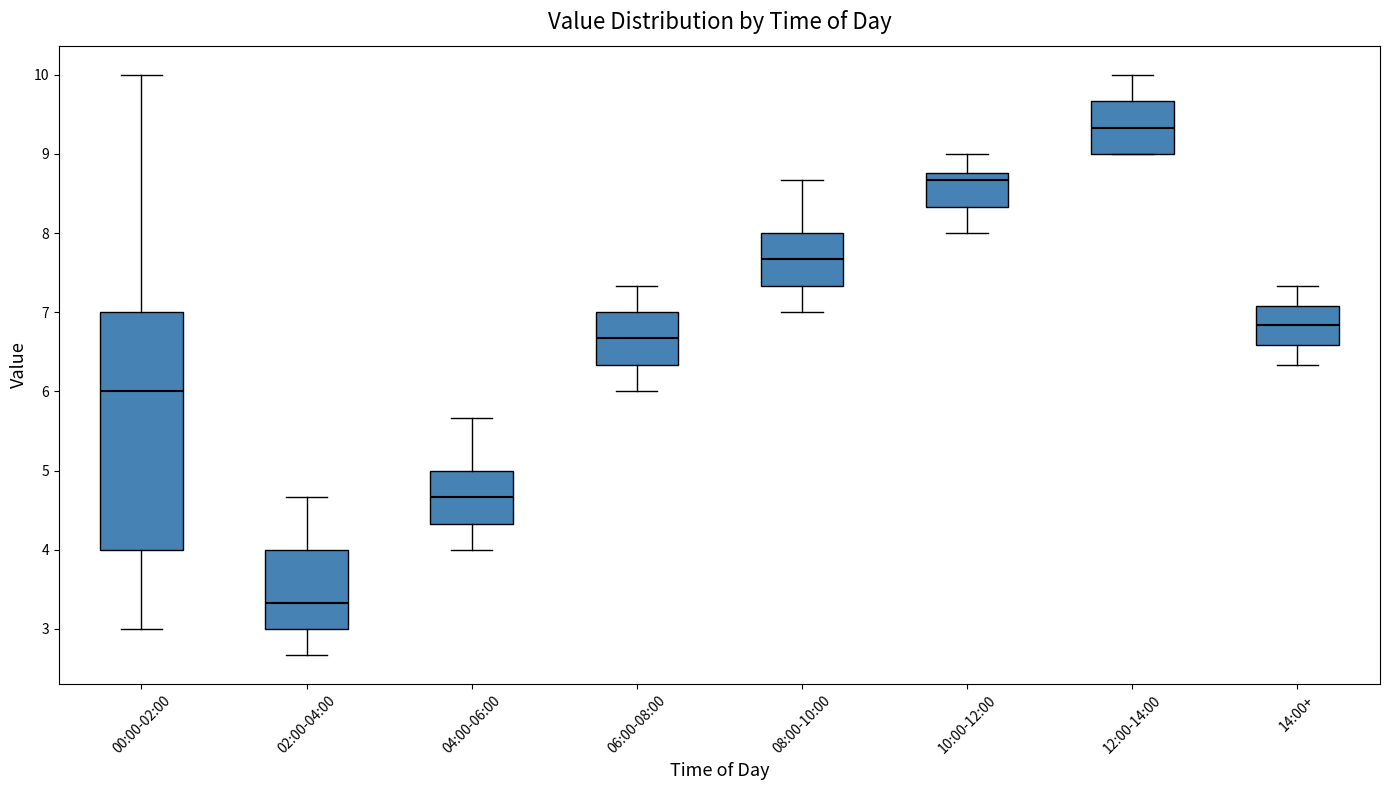

Which box's median line is the lowest?

02:00-04:00